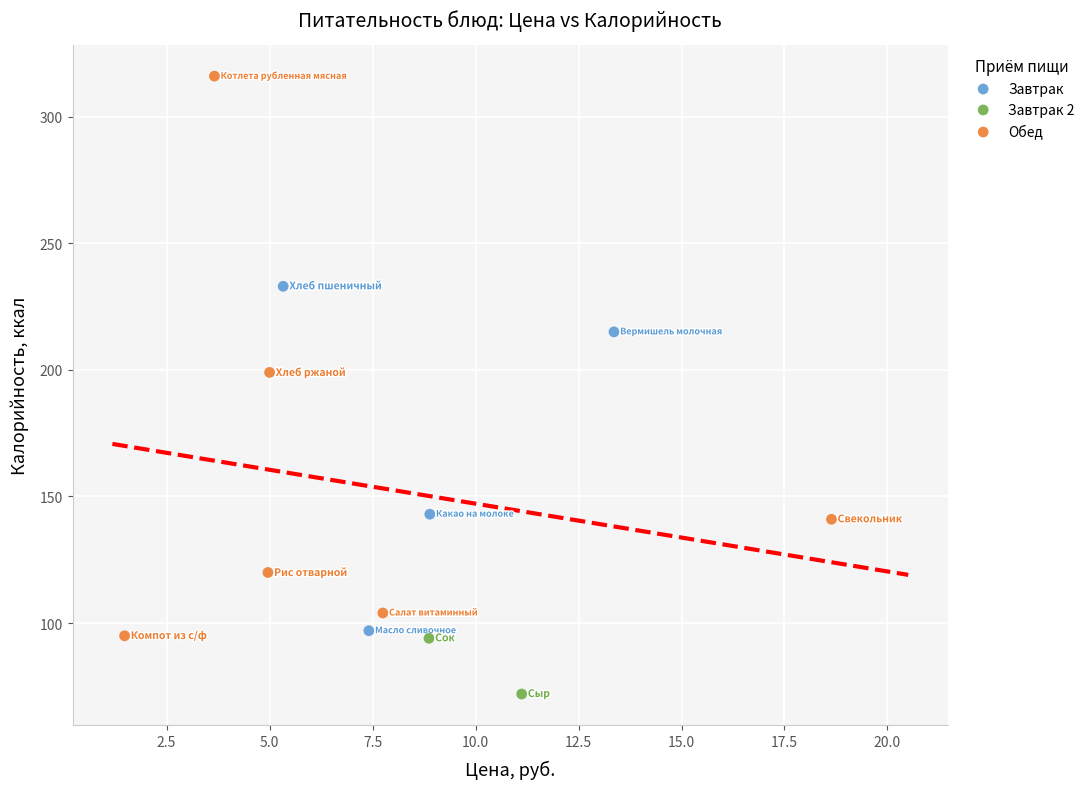

Which series contains the lowest Y value?

Завтрак 2